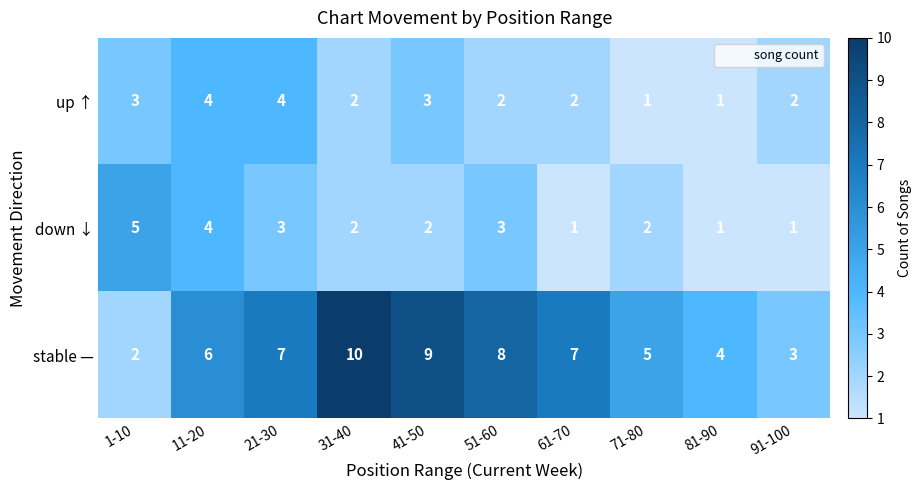

What is the highest value of the down ↓ series?

5